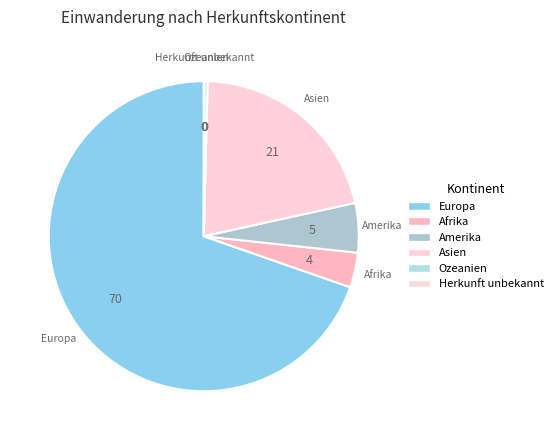

What is the smallest slice in the pie chart?

Herkunft unbekannt